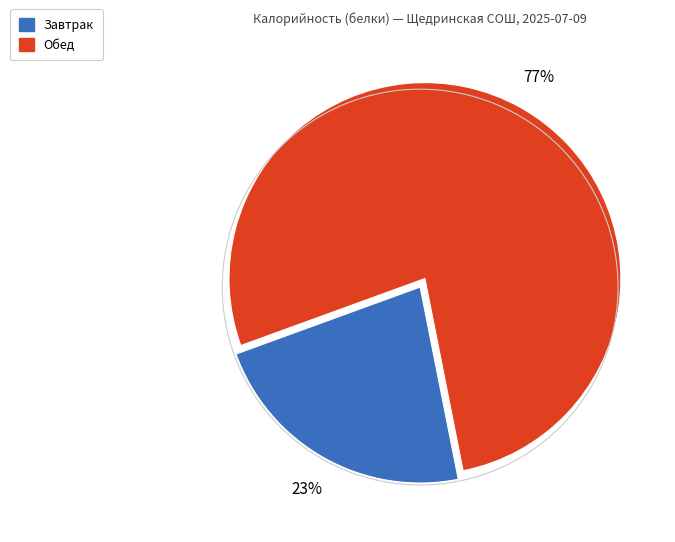

To the nearest percent, what is the average slice percentage?

50%